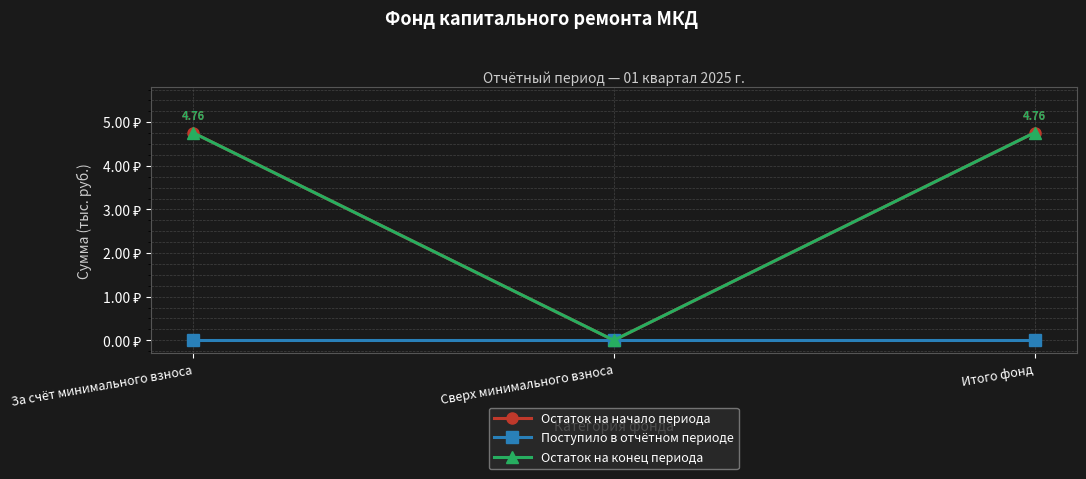

Rank the series by their maximum value, from highest to lowest.

Остаток на начало периода, Остаток на конец периода, Поступило в отчётном периоде